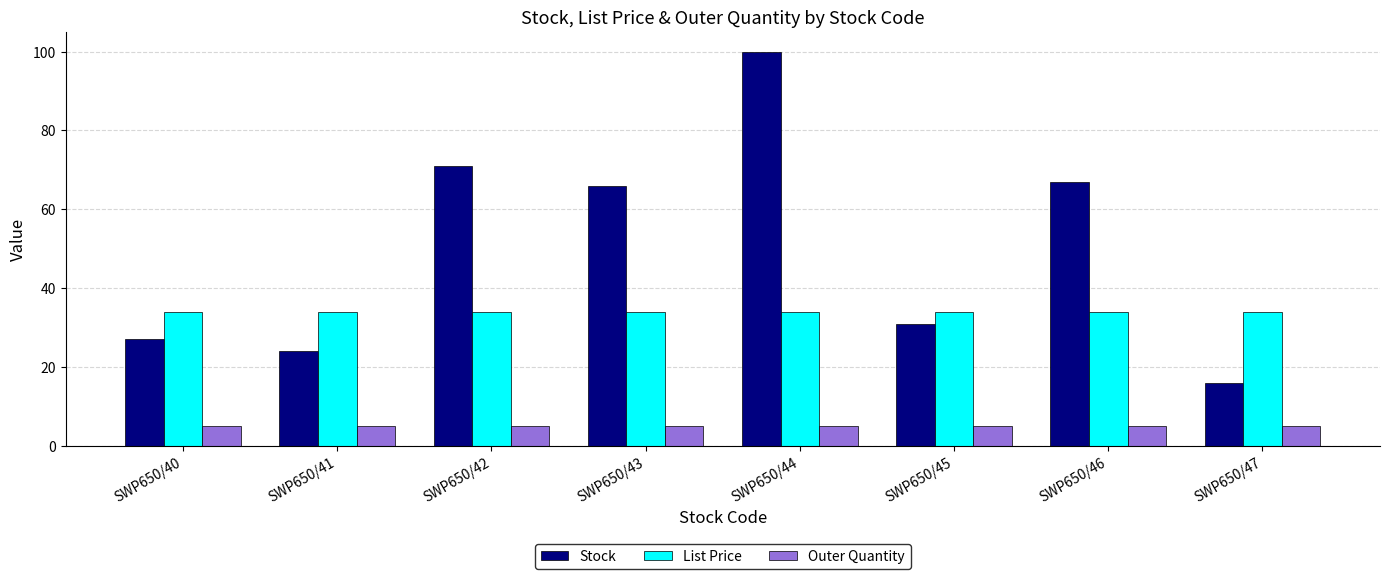

Is the value of Stock at SWP650/43 greater than the value of Outer Quantity at SWP650/46?

Yes